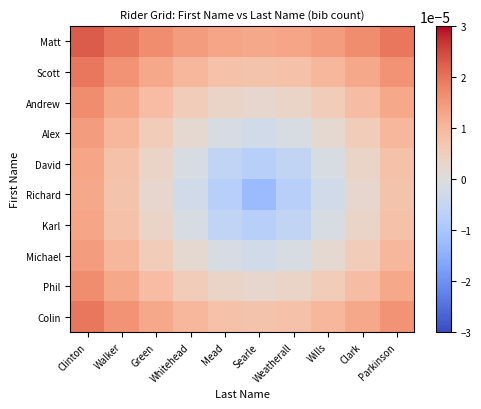

Reading left to right, what are all the values shown in this chart?

Matt: Clinton=0.0	Walker=0.0	Green=0.0	Whitehead=0.0	Mead=0.0	Searle=0.0	Weatherall=0.0	Wills=0.0	Clark=0.0	Parkinson=0.0
Scott: Clinton=0.0	Walker=0.0	Green=0.0	Whitehead=0.0	Mead=0.0	Searle=0.0	Weatherall=0.0	Wills=0.0	Clark=0.0	Parkinson=0.0
Andrew: Clinton=0.0	Walker=0.0	Green=0.0	Whitehead=0.0	Mead=0.0	Searle=0.0	Weatherall=0.0	Wills=0.0	Clark=0.0	Parkinson=0.0
Alex: Clinton=0.0	Walker=0.0	Green=0.0	Whitehead=0.0	Mead=-0.0	Searle=-0.0	Weatherall=-0.0	Wills=0.0	Clark=0.0	Parkinson=0.0
David: Clinton=0.0	Walker=0.0	Green=0.0	Whitehead=-0.0	Mead=-0.0	Searle=-0.0	Weatherall=-0.0	Wills=-0.0	Clark=0.0	Parkinson=0.0
Richard: Clinton=0.0	Walker=0.0	Green=0.0	Whitehead=-0.0	Mead=-0.0	Searle=-0.0	Weatherall=-0.0	Wills=-0.0	Clark=0.0	Parkinson=0.0
Karl: Clinton=0.0	Walker=0.0	Green=0.0	Whitehead=-0.0	Mead=-0.0	Searle=-0.0	Weatherall=-0.0	Wills=-0.0	Clark=0.0	Parkinson=0.0
Michael: Clinton=0.0	Walker=0.0	Green=0.0	Whitehead=0.0	Mead=-0.0	Searle=-0.0	Weatherall=-0.0	Wills=0.0	Clark=0.0	Parkinson=0.0
Phil: Clinton=0.0	Walker=0.0	Green=0.0	Whitehead=0.0	Mead=0.0	Searle=0.0	Weatherall=0.0	Wills=0.0	Clark=0.0	Parkinson=0.0
Colin: Clinton=0.0	Walker=0.0	Green=0.0	Whitehead=0.0	Mead=0.0	Searle=0.0	Weatherall=0.0	Wills=0.0	Clark=0.0	Parkinson=0.0